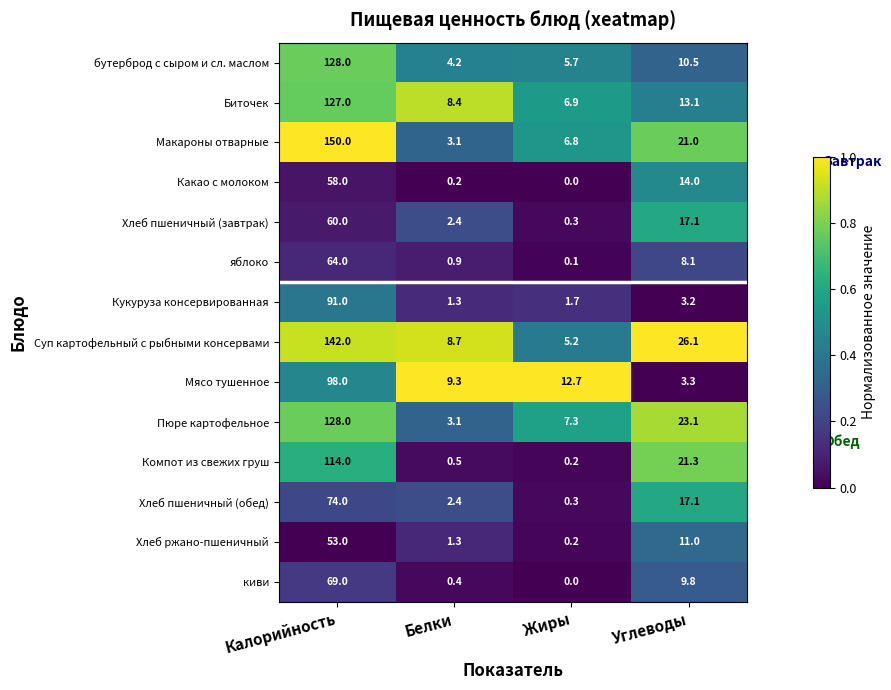

The value of бутерброд с сыром и сл. маслом at Жиры is 1.6. True or false?

False